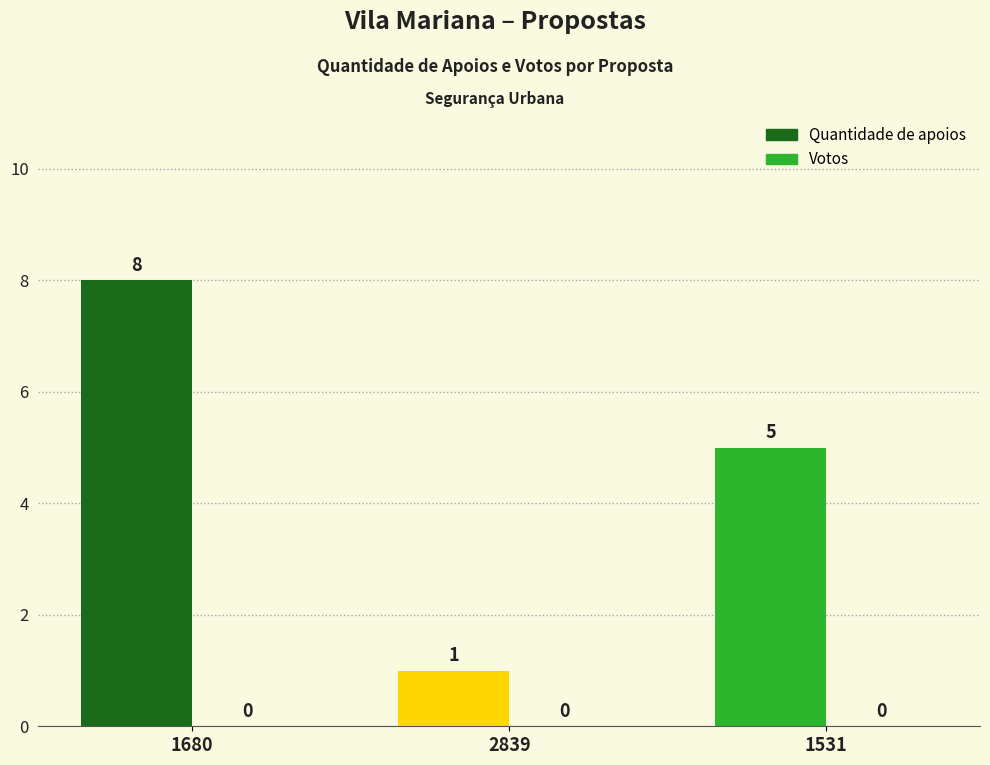

List the labels in order of value, smallest first.

2839, 1531, 1680